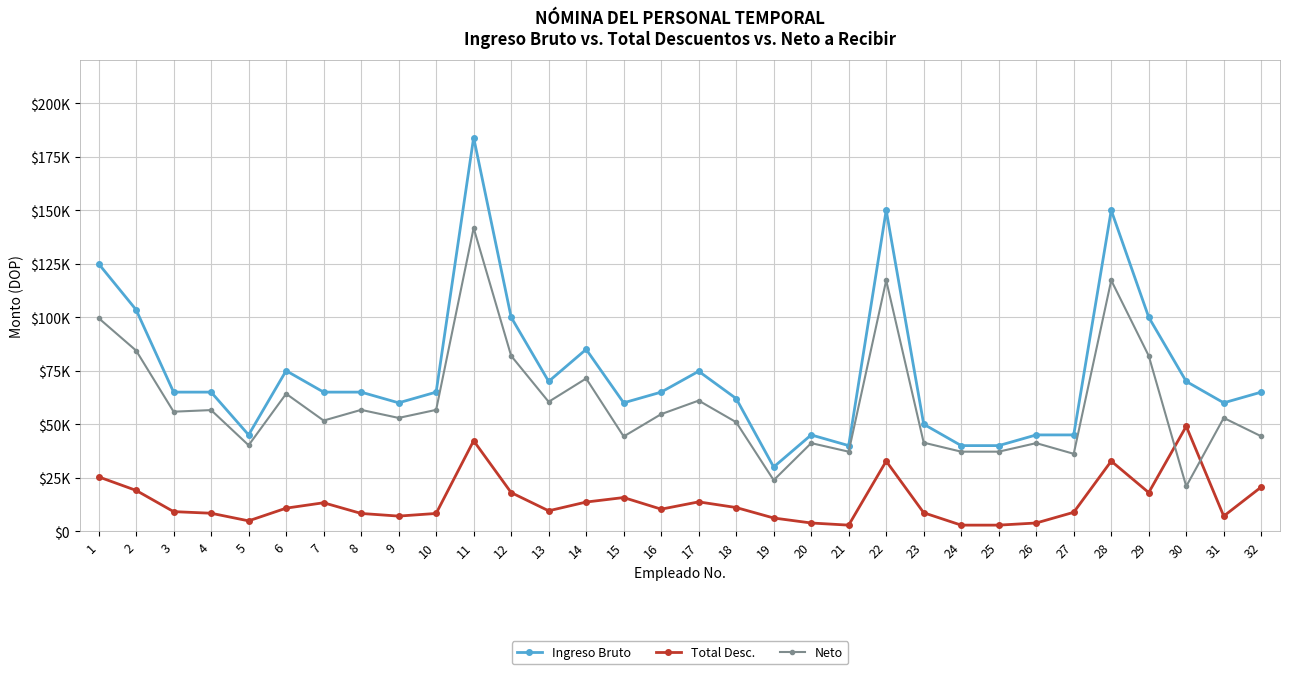

Does the chart have visible grid lines?

Yes